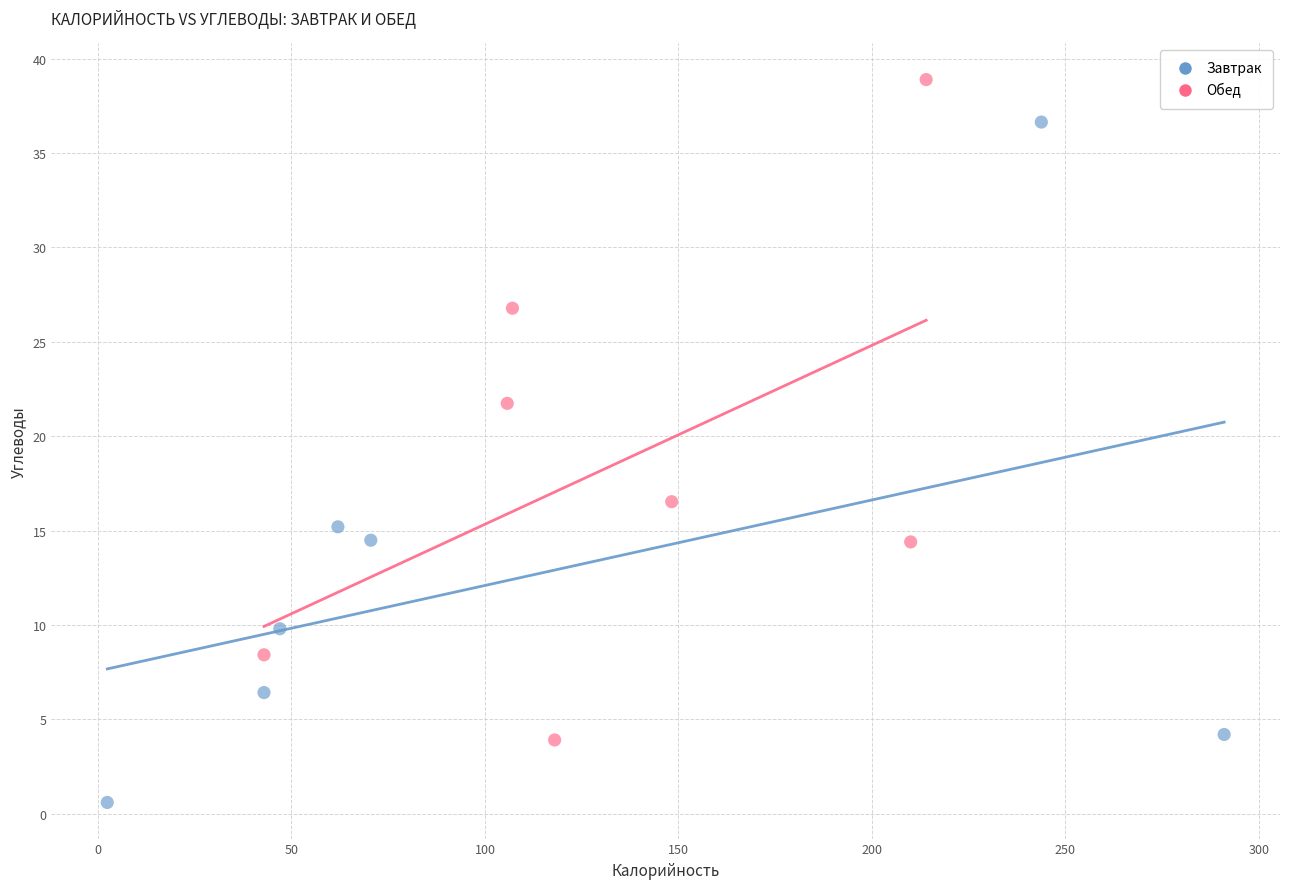

Which series contains the lowest Y value?

Завтрак